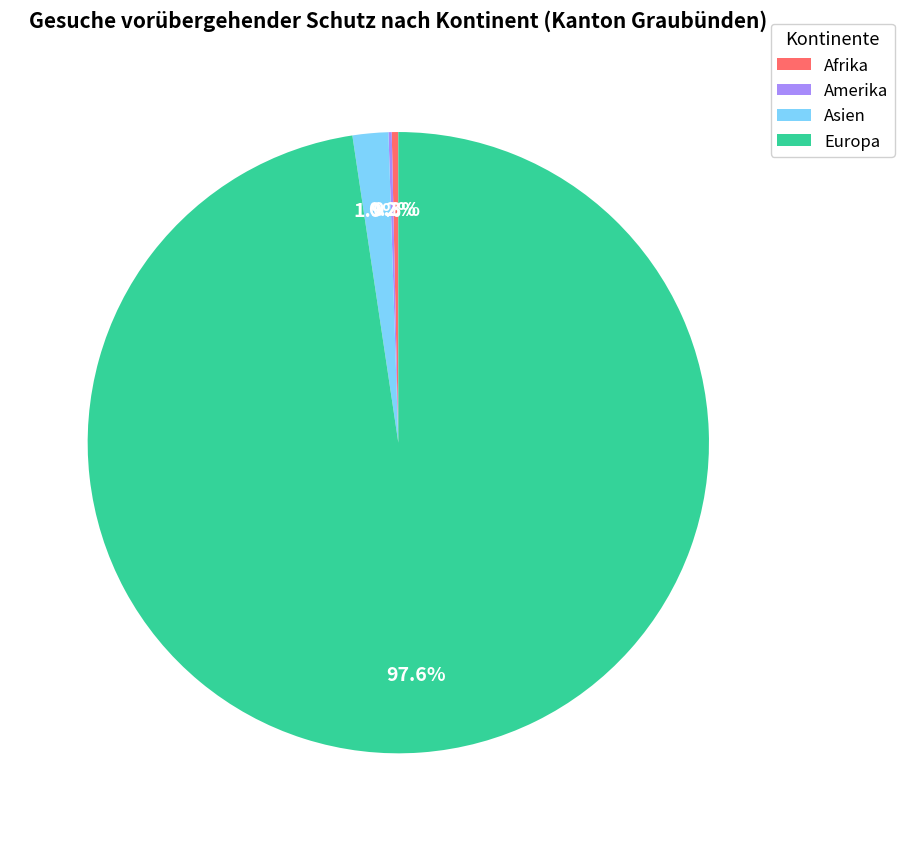

Does Europa account for over 50% of the chart?

Yes